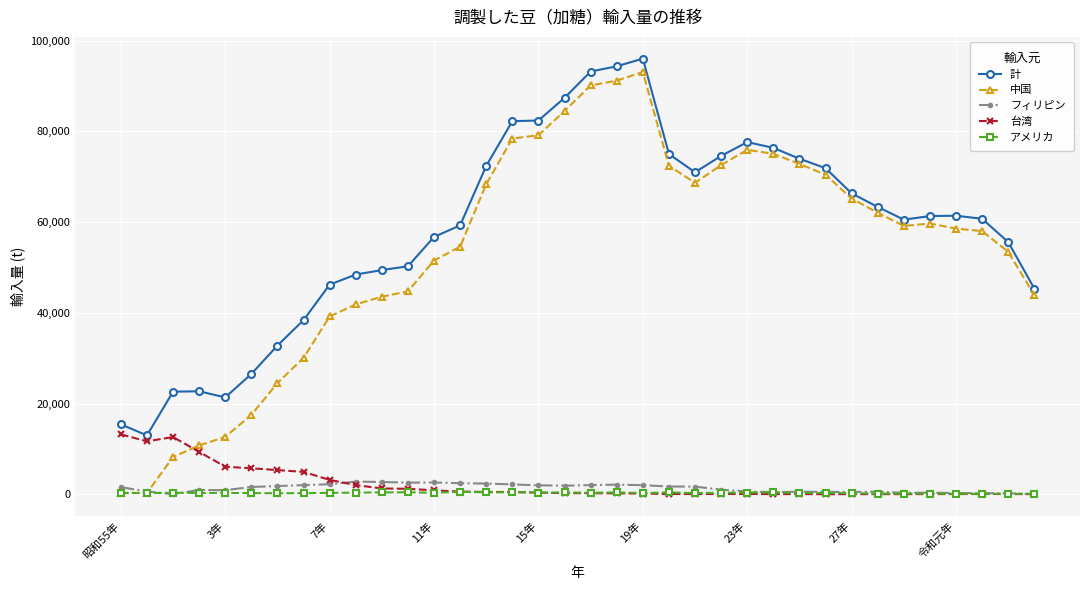

Which series has the largest range (max minus min)?

中国